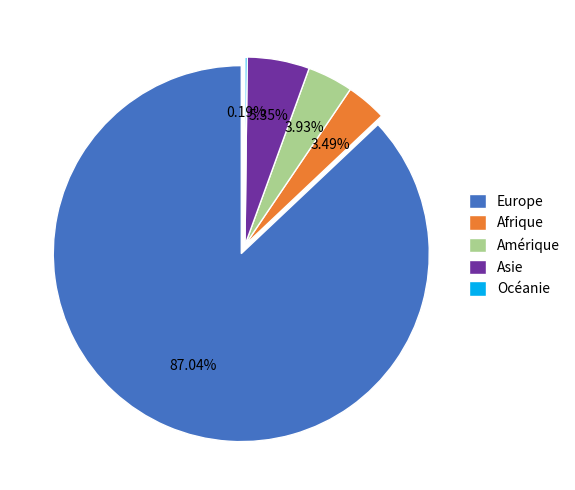

Combined, what portion of the pie is Afrique and Océanie?

3.7%